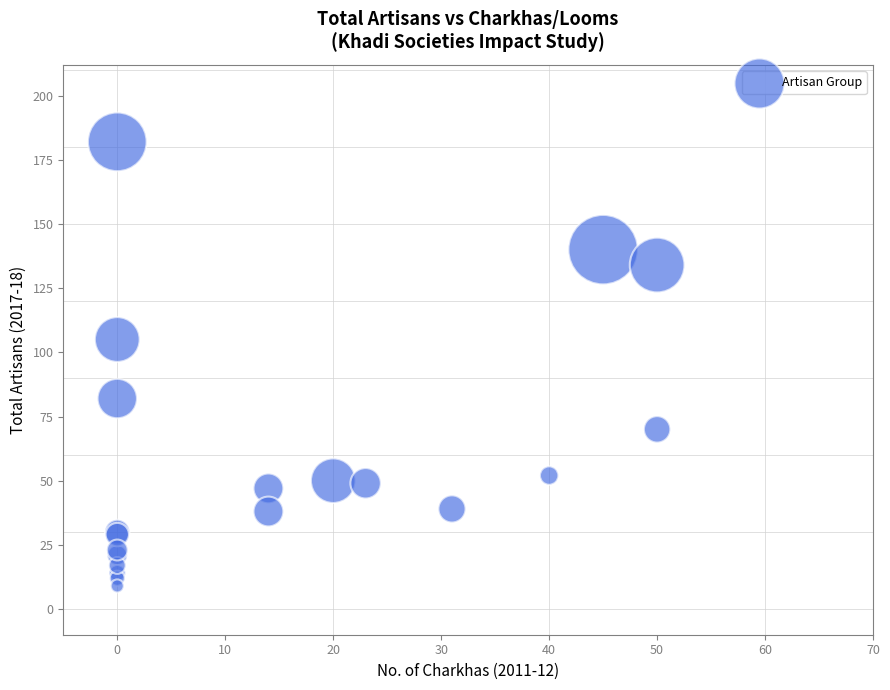

What Y value in the scatter plot is closest to 95?

105